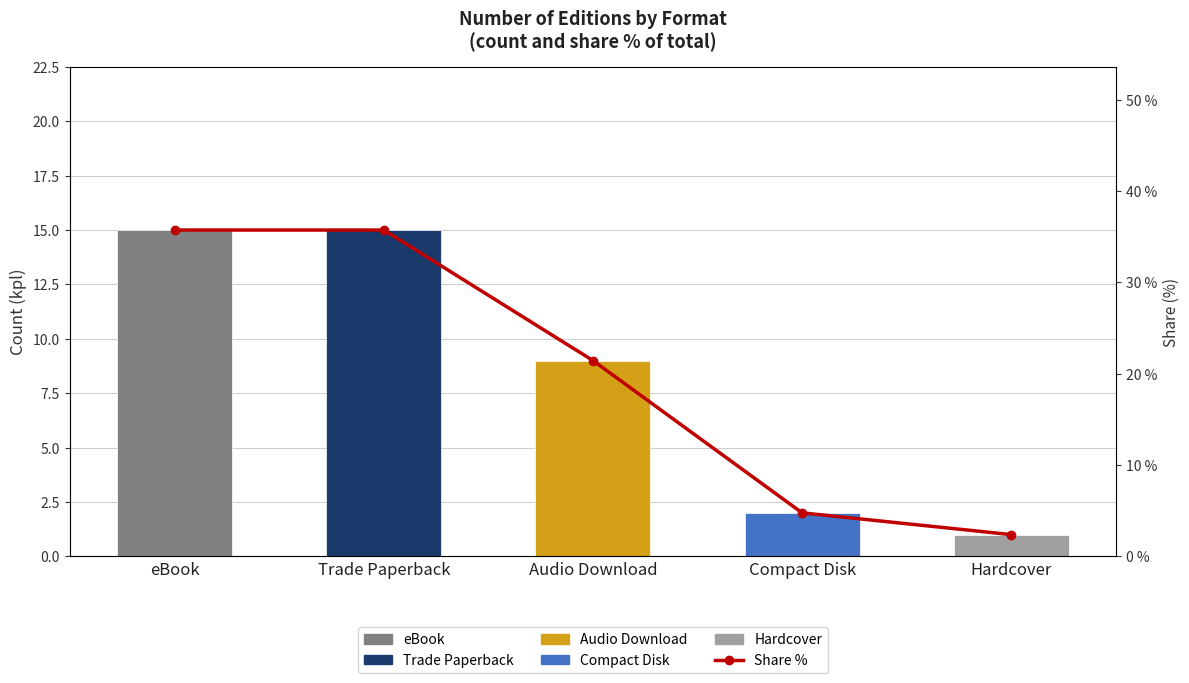

The value of Count at Hardcover is 1.0. True or false?

True